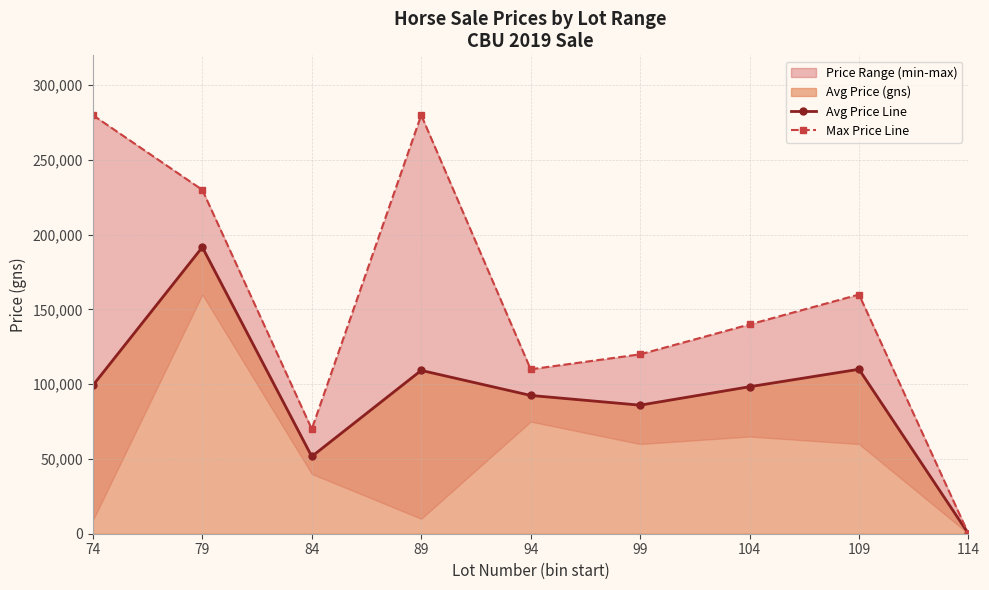

How many data points does each series have?

9